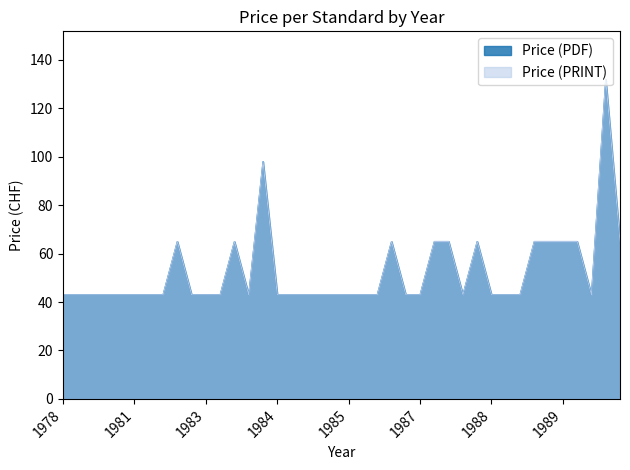

How many lines are shown in the chart?

2